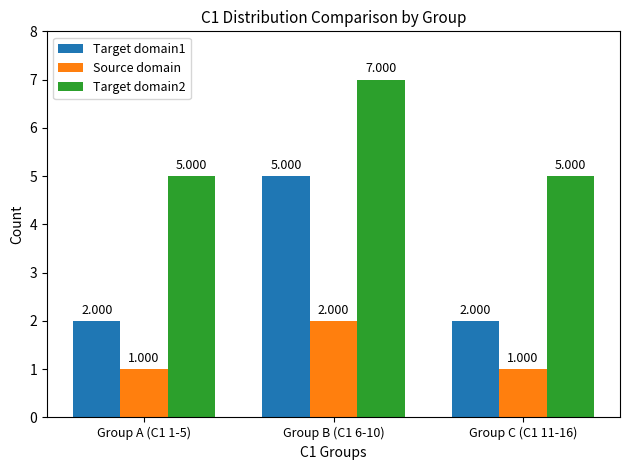

Reading left to right, extract all data points from this chart.

Target domain1: 2	5	2
Source domain: 1	2	1
Target domain2: 5	7	5